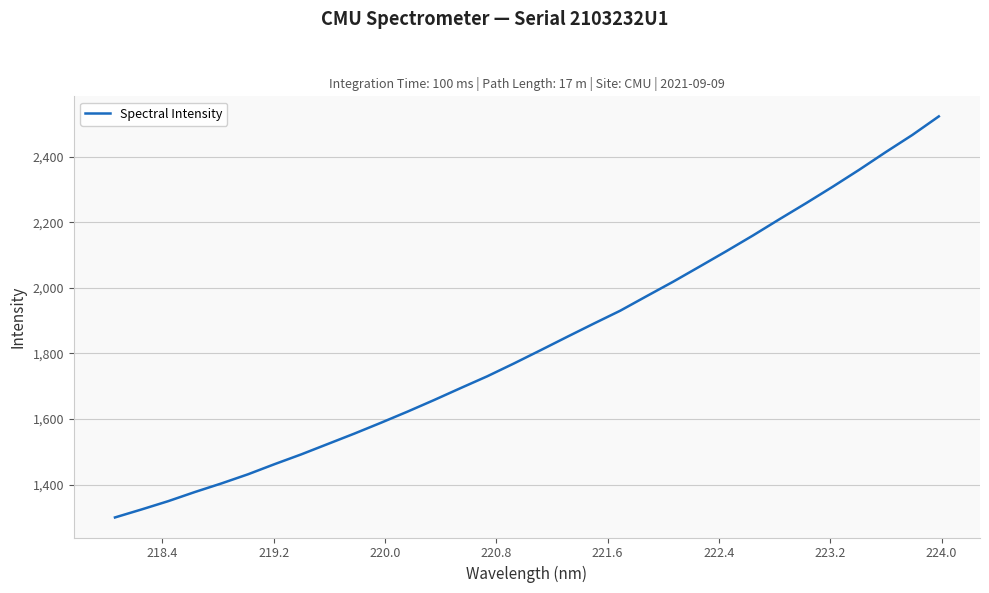

What is the maximum value shown in the chart?

2522.4